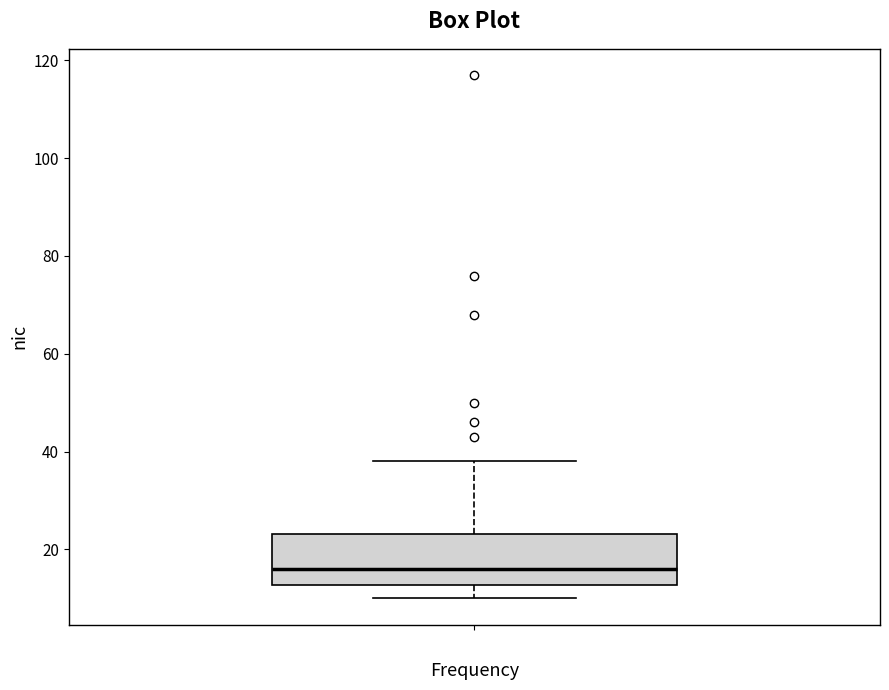

Read this box plot against the y-axis: the position of the median line, the range covered by the box, and the ends of both whiskers. The values are not printed on the chart, so give them approximately, as read against the axis.

median 16, box 12 to 24, whiskers 10 to 38